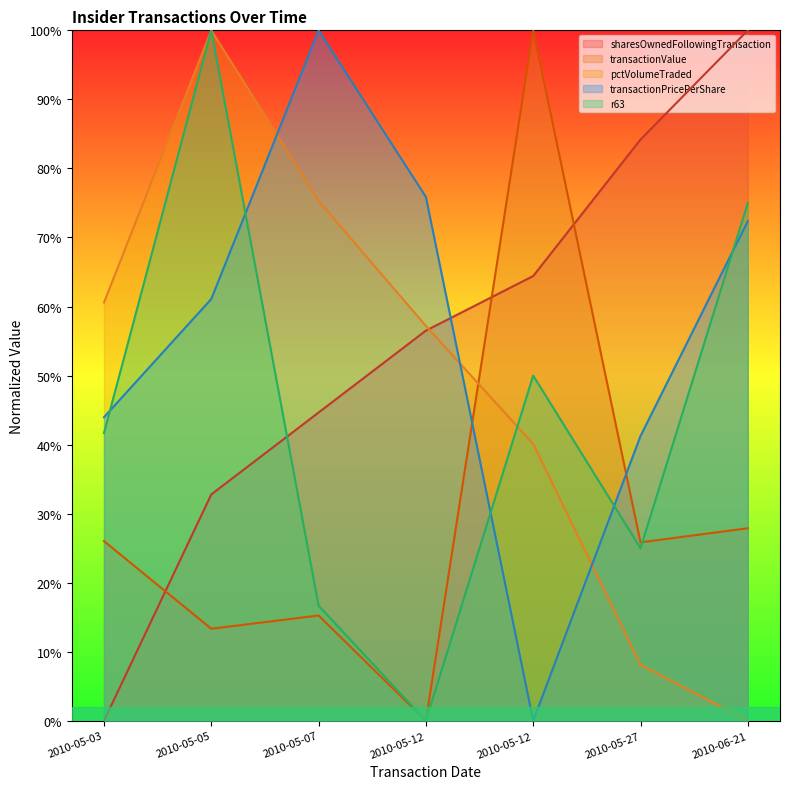

Is the value of transactionPricePerShare at 2010-05-03 greater than the value of pctVolumeTraded at 2010-05-05?

No